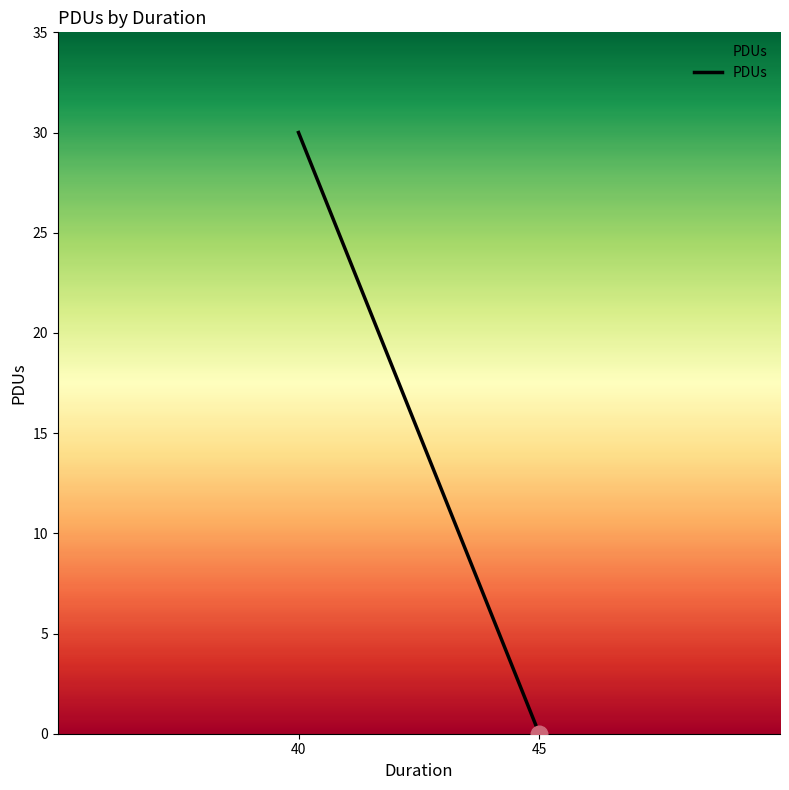

The chart shows a value of 30 at 40. True or false?

True